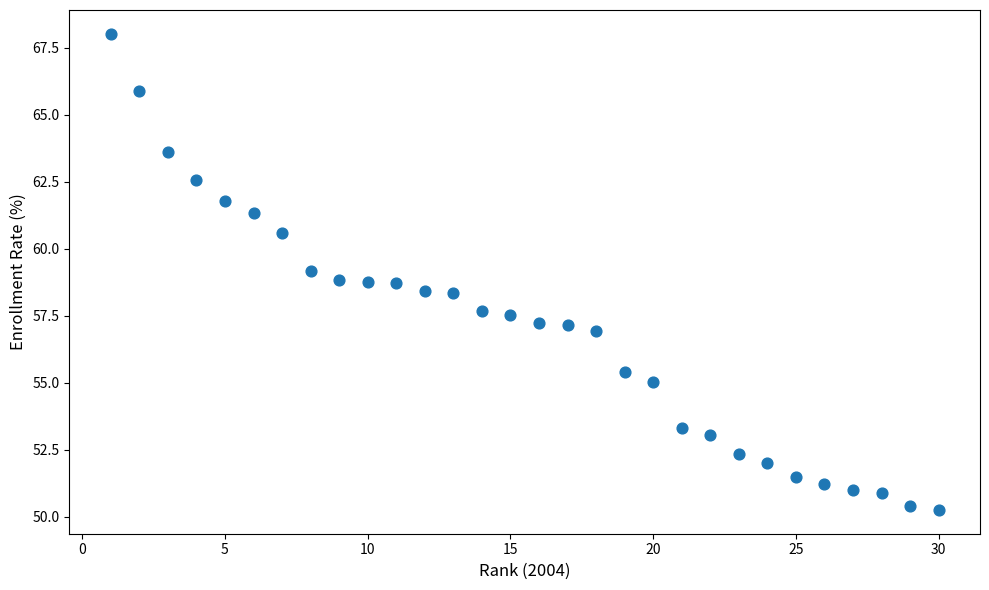

What is the range of X values (max minus min)?

29.0